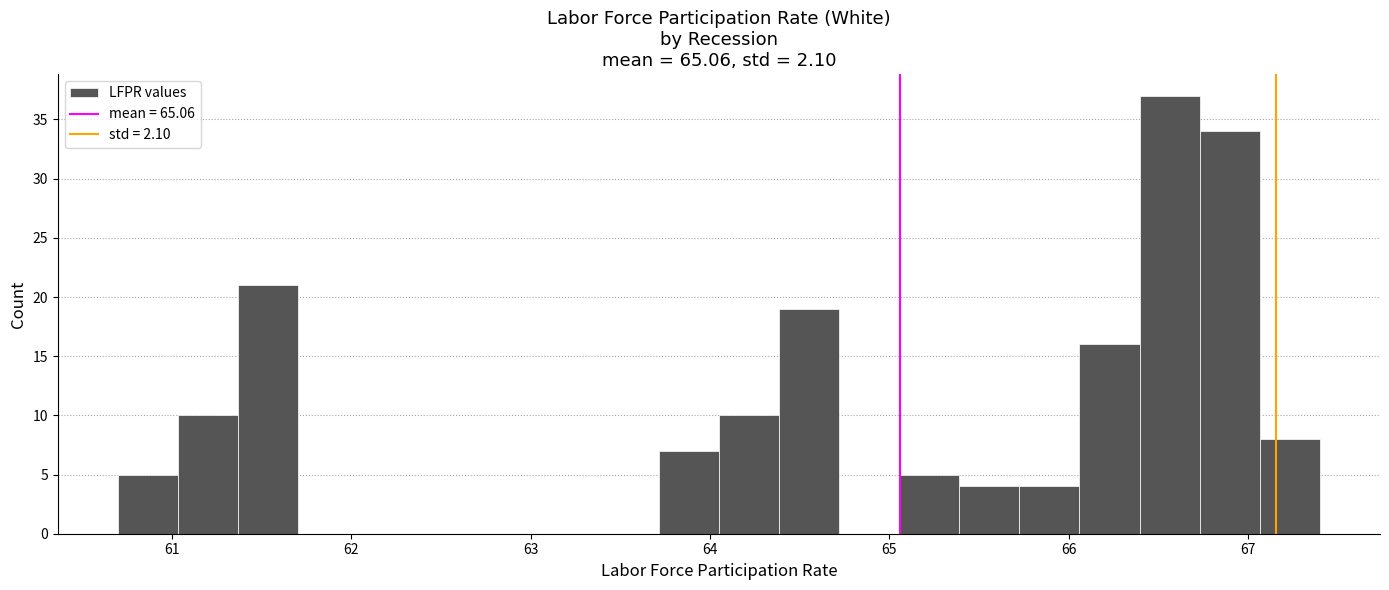

Around what value on the x-axis is the tallest bar? Give the approximate position of its centre, as read against the axis.

66.6